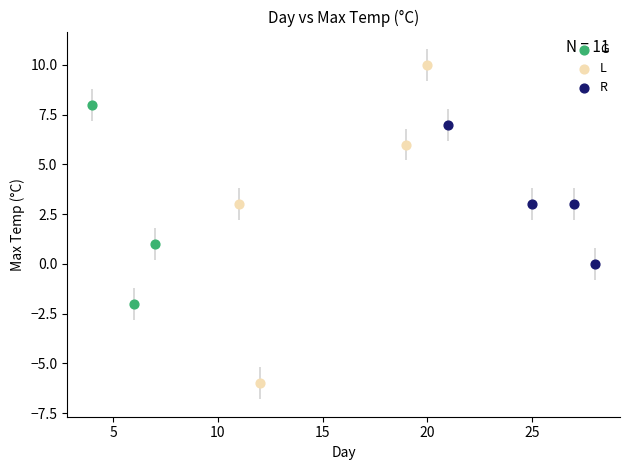

Which series reaches the maximum Y coordinate?

L